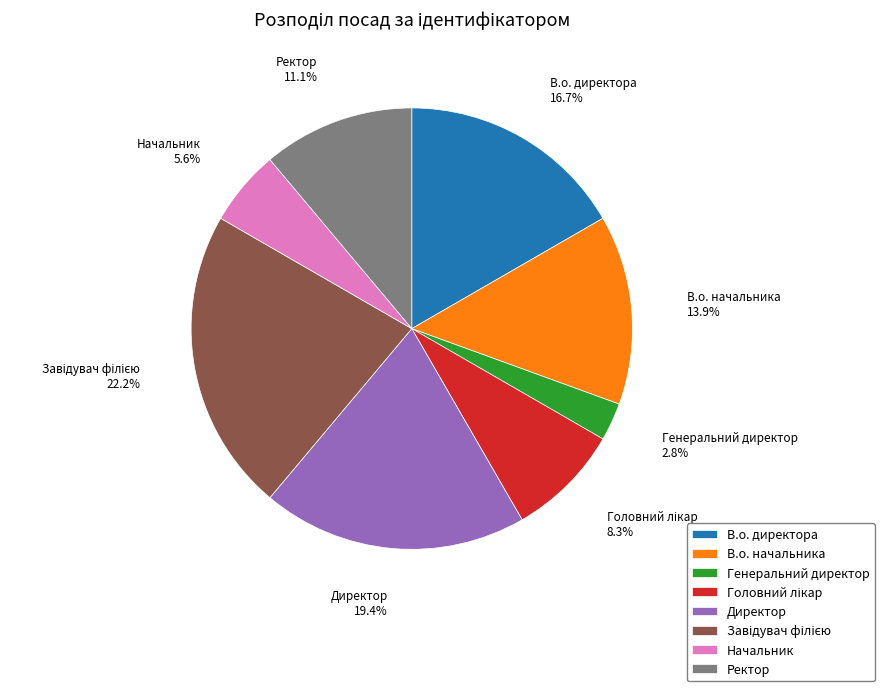

What percentage is NOT represented by В.о. директора?

83.3%